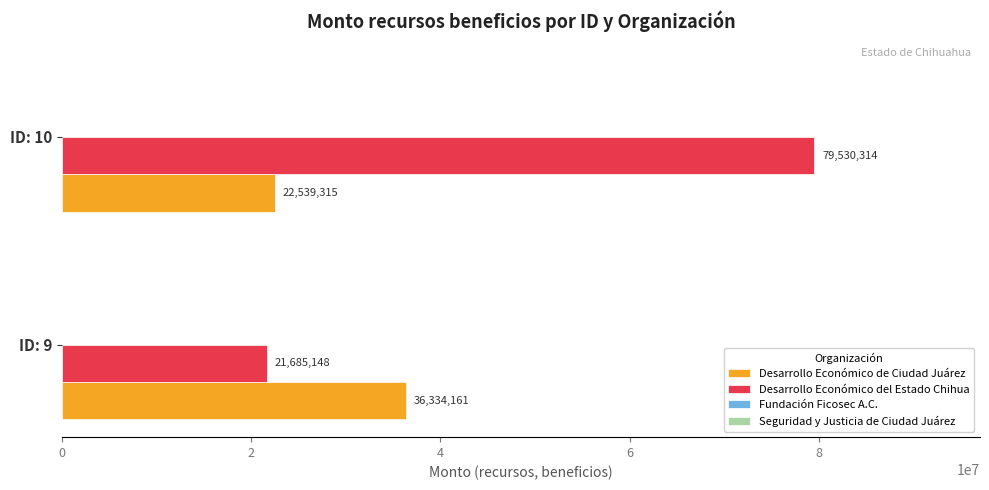

Rank the categories by Desarrollo Económico de Ciudad Juárez value from highest to lowest.

ID: 9, ID: 10